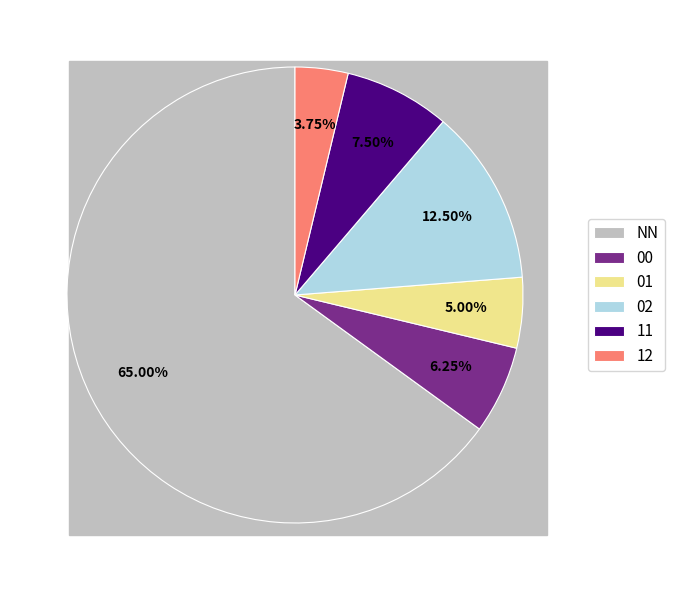

Is the sum of 01 and 12 greater than half?

No